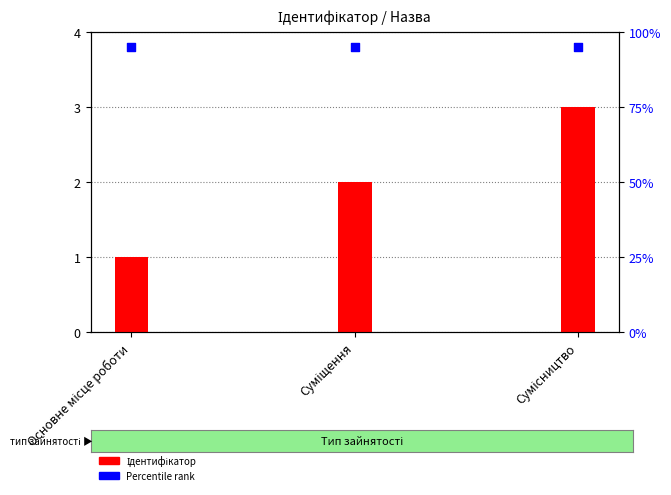

Which series has the largest Y range (max minus min)?

Ідентифікатор